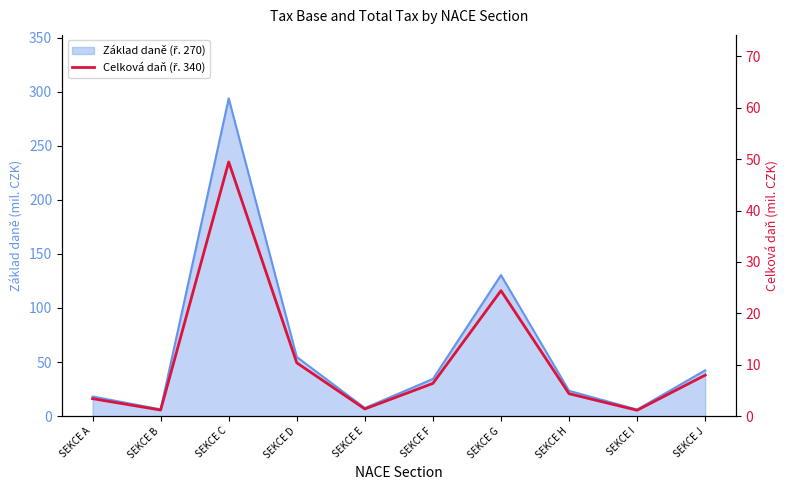

What is the difference between the maximum and minimum values?

48.3